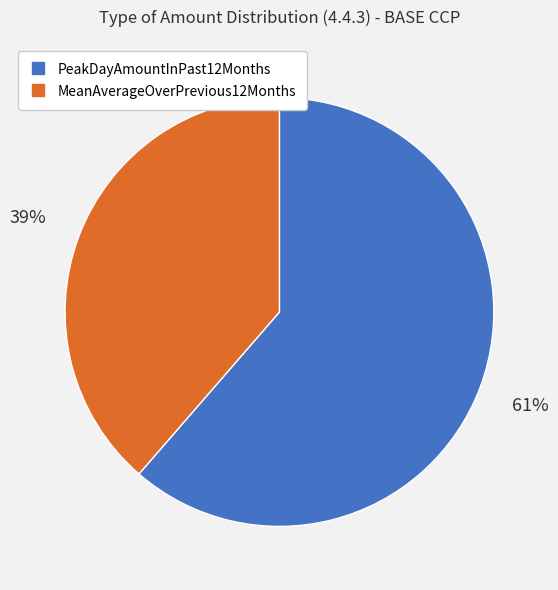

What is the ratio of the value at MeanAverageOverPrevious12Months to the value at PeakDayAmountInPast12Months?

0.6